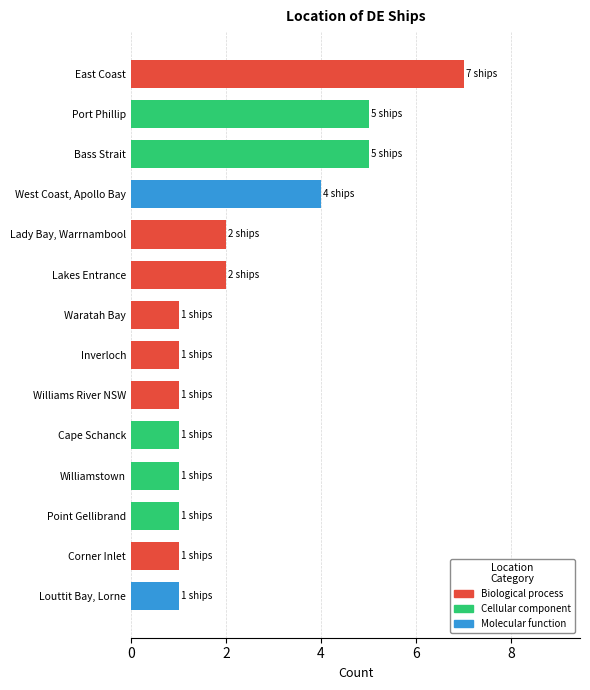

Which category has the highest value across all series?

East Coast